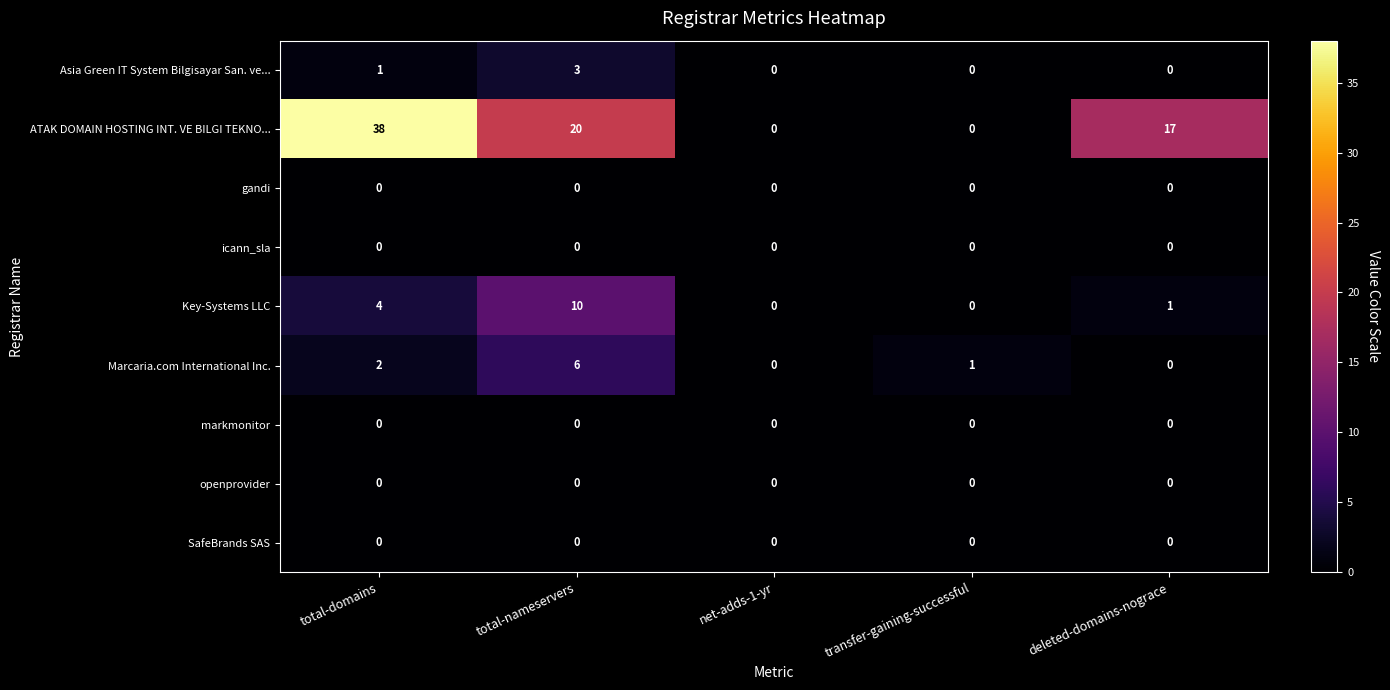

What is the maximum value shown in the chart?

38